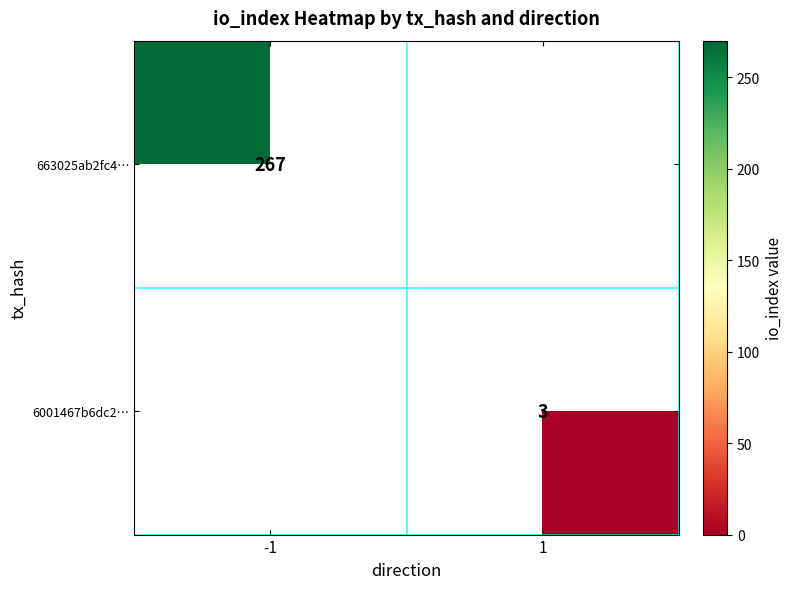

Is the value of 663025ab2fc4… at -1 greater than the value of 6001467b6dc2… at 1?

Yes